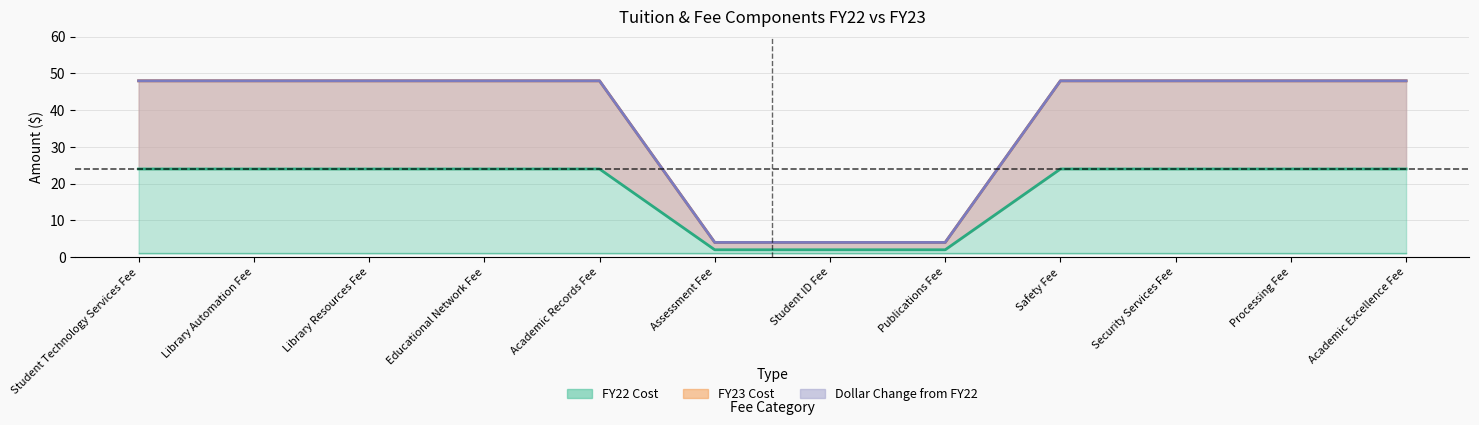

Reading left to right, extract all data points from this chart.

FY22 Cost: Student Technology Services Fee=24	Library Automation Fee=24	Library Resources Fee=24	Educational Network Fee=24	Academic Records Fee=24	Assessment Fee=2	Student ID Fee=2	Publications Fee=2	Safety Fee=24	Security Services Fee=24	Processing Fee=24	Academic Excellence Fee=24
FY23 Cost: Student Technology Services Fee=48	Library Automation Fee=48	Library Resources Fee=48	Educational Network Fee=48	Academic Records Fee=48	Assessment Fee=4	Student ID Fee=4	Publications Fee=4	Safety Fee=48	Security Services Fee=48	Processing Fee=48	Academic Excellence Fee=48
Dollar Change: Student Technology Services Fee=48	Library Automation Fee=48	Library Resources Fee=48	Educational Network Fee=48	Academic Records Fee=48	Assessment Fee=4	Student ID Fee=4	Publications Fee=4	Safety Fee=48	Security Services Fee=48	Processing Fee=48	Academic Excellence Fee=48